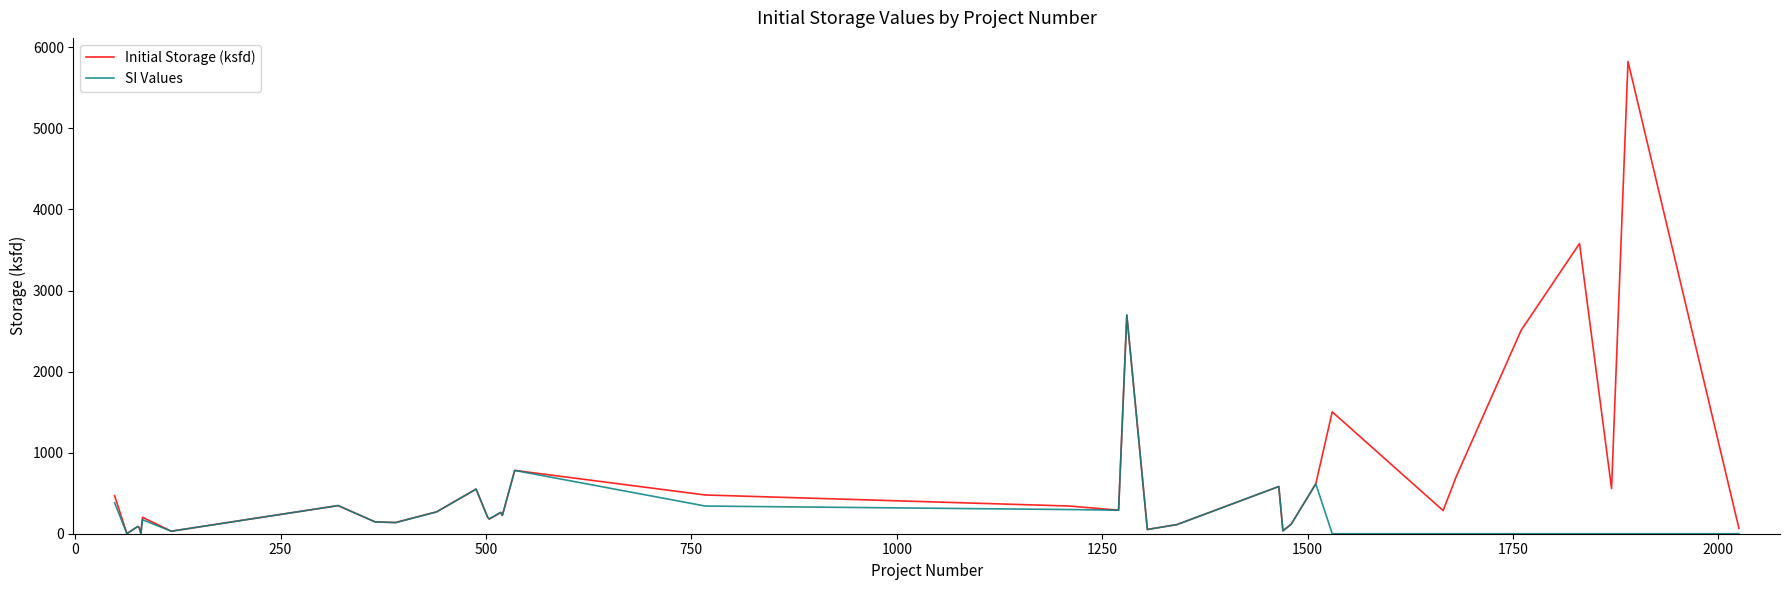

Which series has the largest range (max minus min)?

Initial Storage (ksfd)